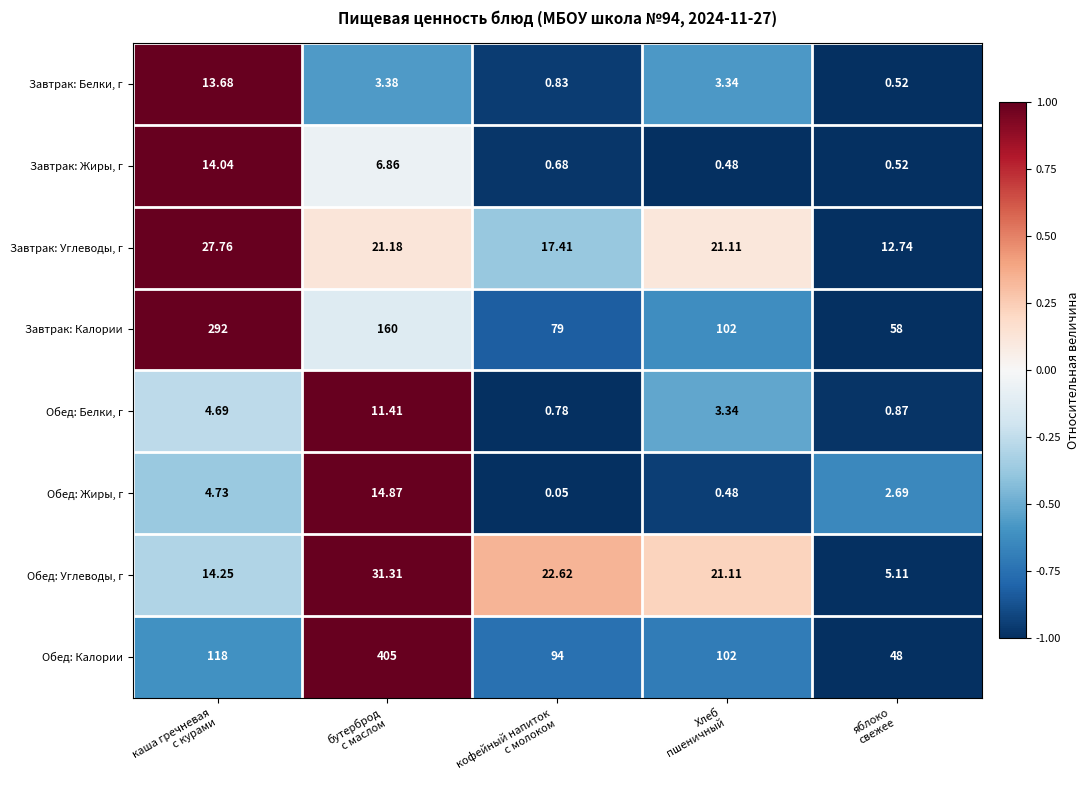

Which series has the largest total across all categories?

Обед: Калории